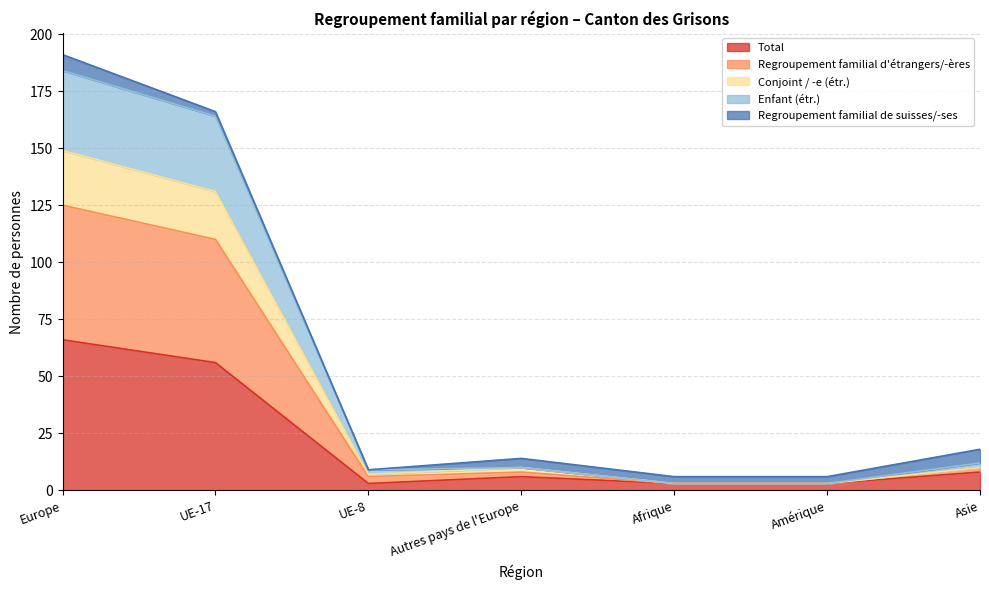

True or false: Conjoint / -e (étr.) and Enfant (étr.) intersect in this chart.

False